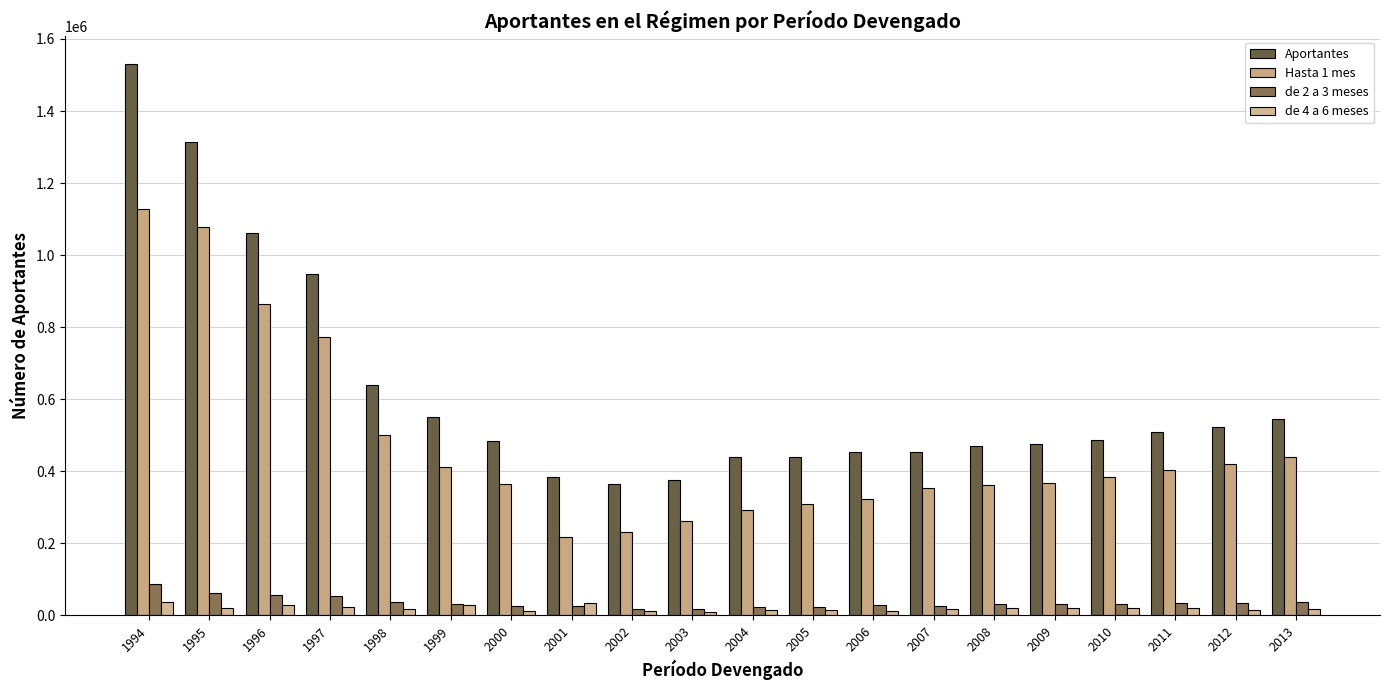

At which label does de 2 a 3 meses first exceed 31875?

1994